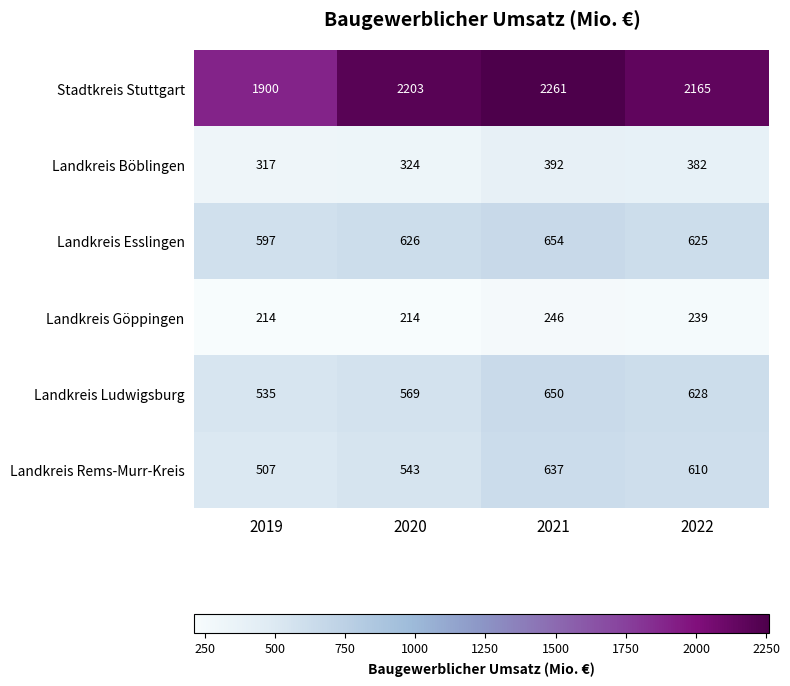

The Landkreis Rems-Murr-Kreis series shows 364 at 2021. True or false?

False